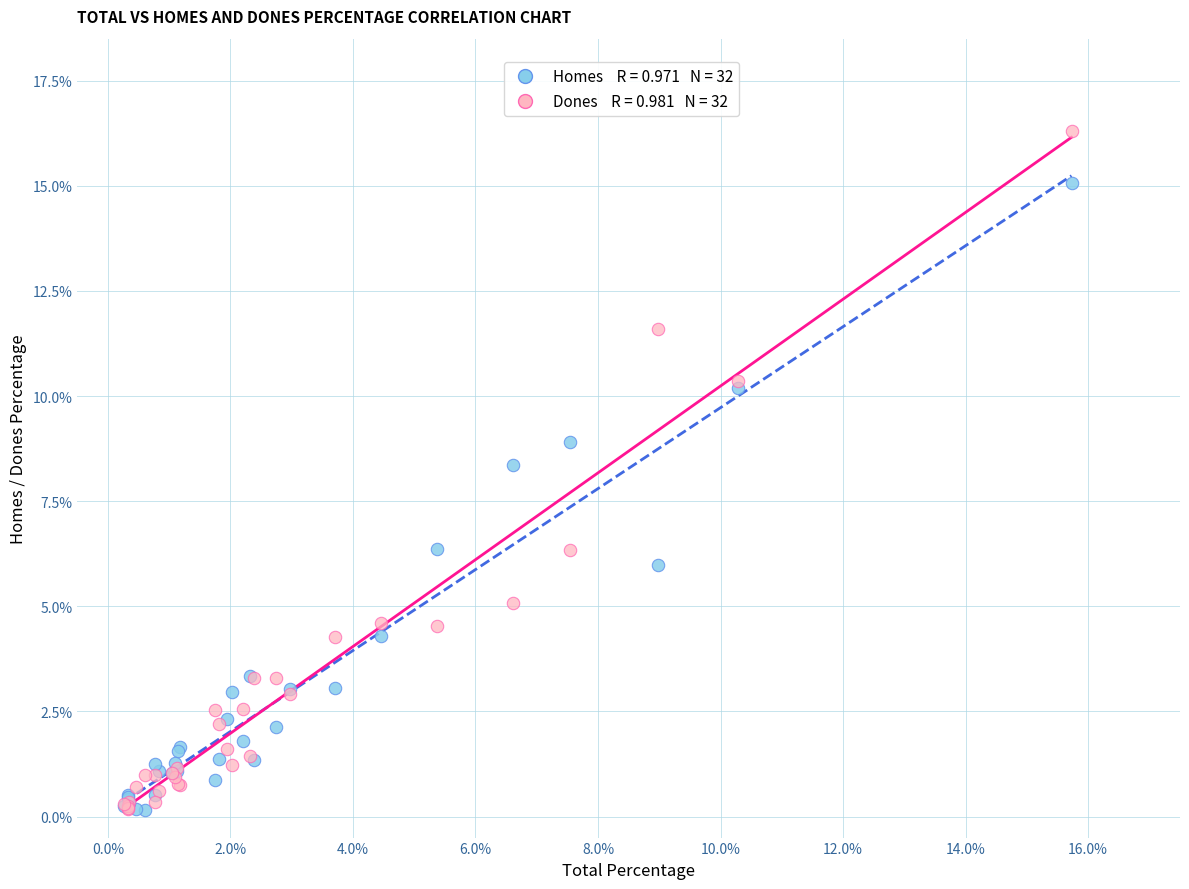

Across all series, what Y value is closest to 8?

8.4